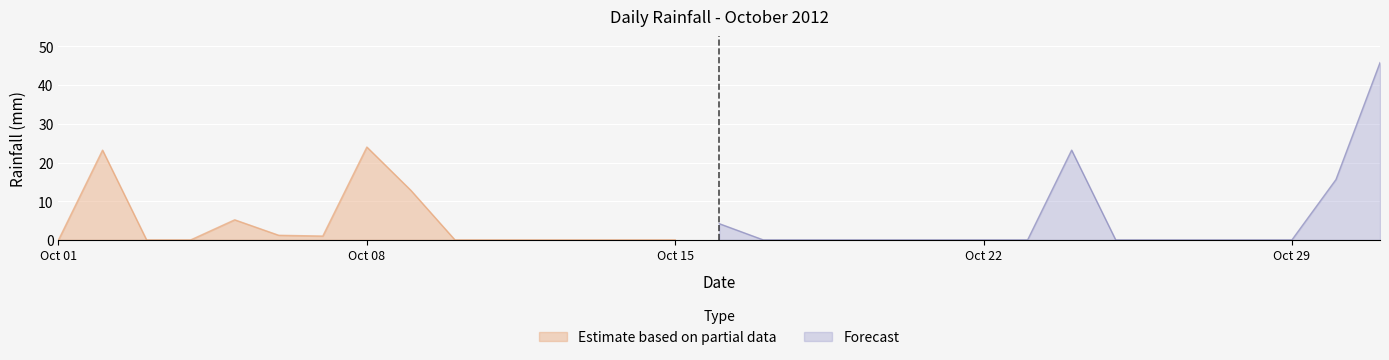

What is the maximum value for Estimate based on partial data?

24.0